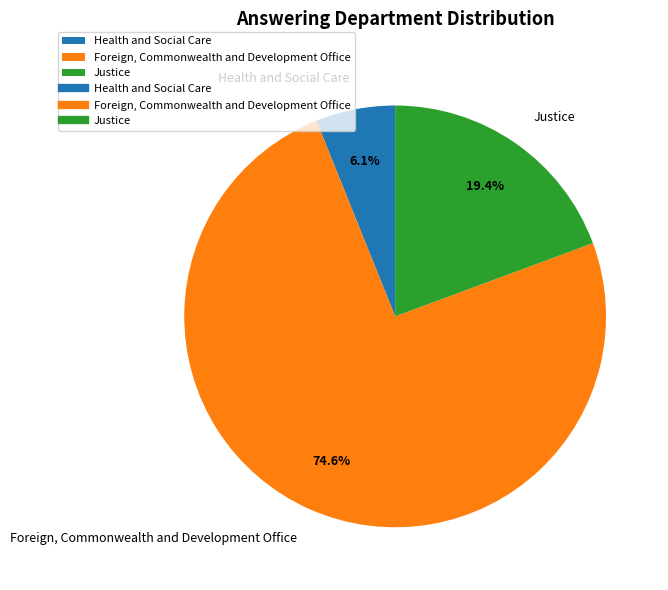

What percentage is the Foreign, Commonwealth and Development Office slice, to the nearest percent?

75%